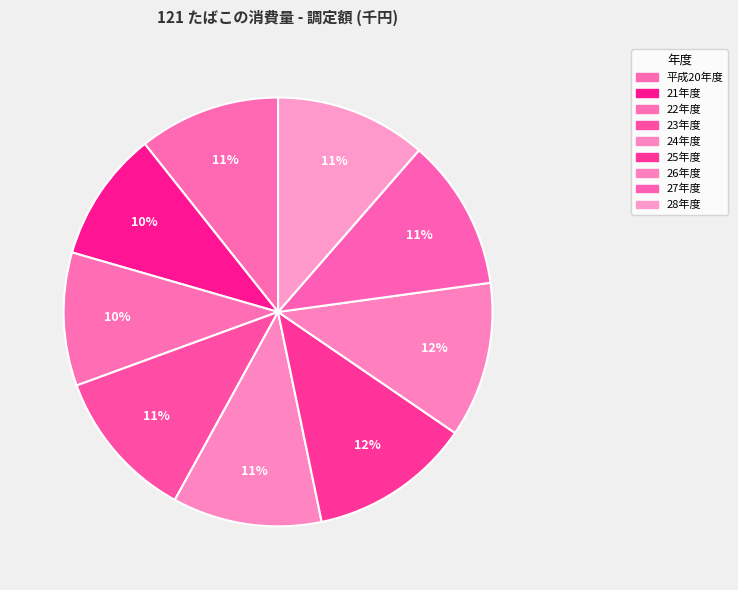

To the nearest percent, what is the difference between the 平成20年度 and 28年度 slice percentages?

1%